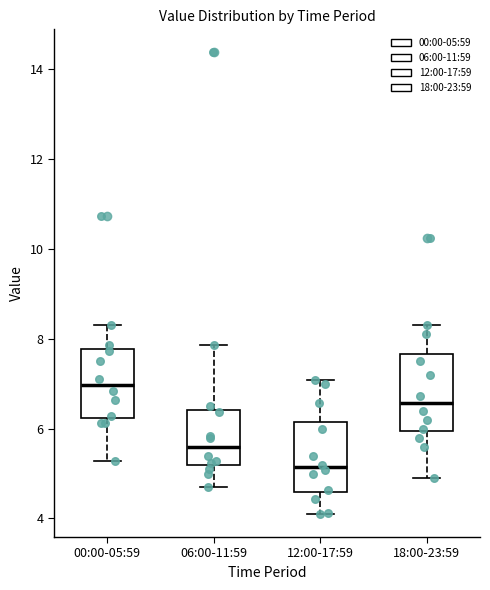

Where does the upper whisker of the box for 18:00-23:59 end on the y-axis? The values are not printed on the chart, so give them approximately, as read against the axis.

8.4